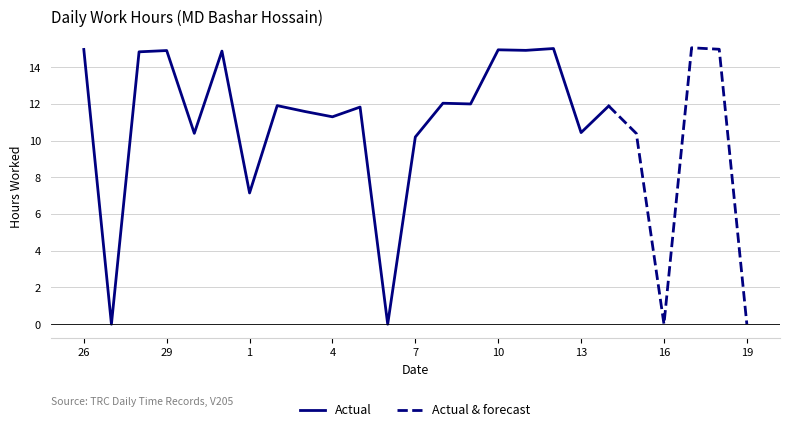

List the labels in order of value, smallest first.

27, 6, 16, 19, 1, 7, 15, 30, 13, 4, 3, 5, 14, 2, 9, 8, 28, 31, 29, 11, 10, 26, 18, 12, 17